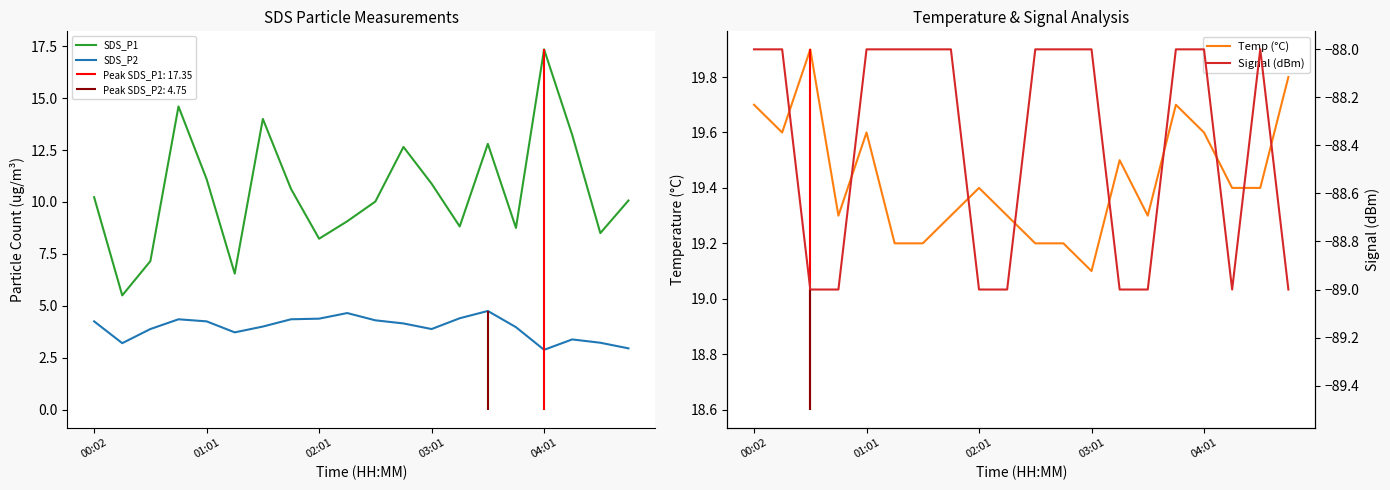

What is the average value of the SDS_P1 series?

10.5